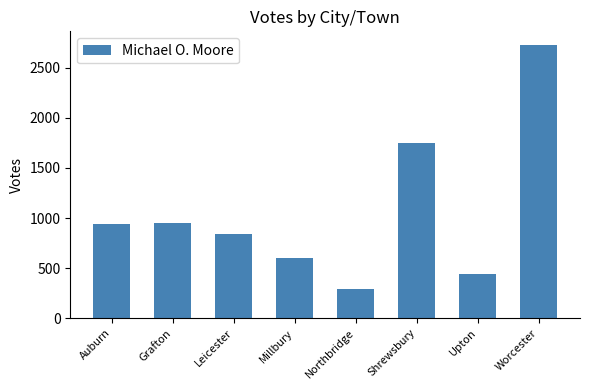

What is the ratio of the value at Upton to the value at Northbridge?

1.5